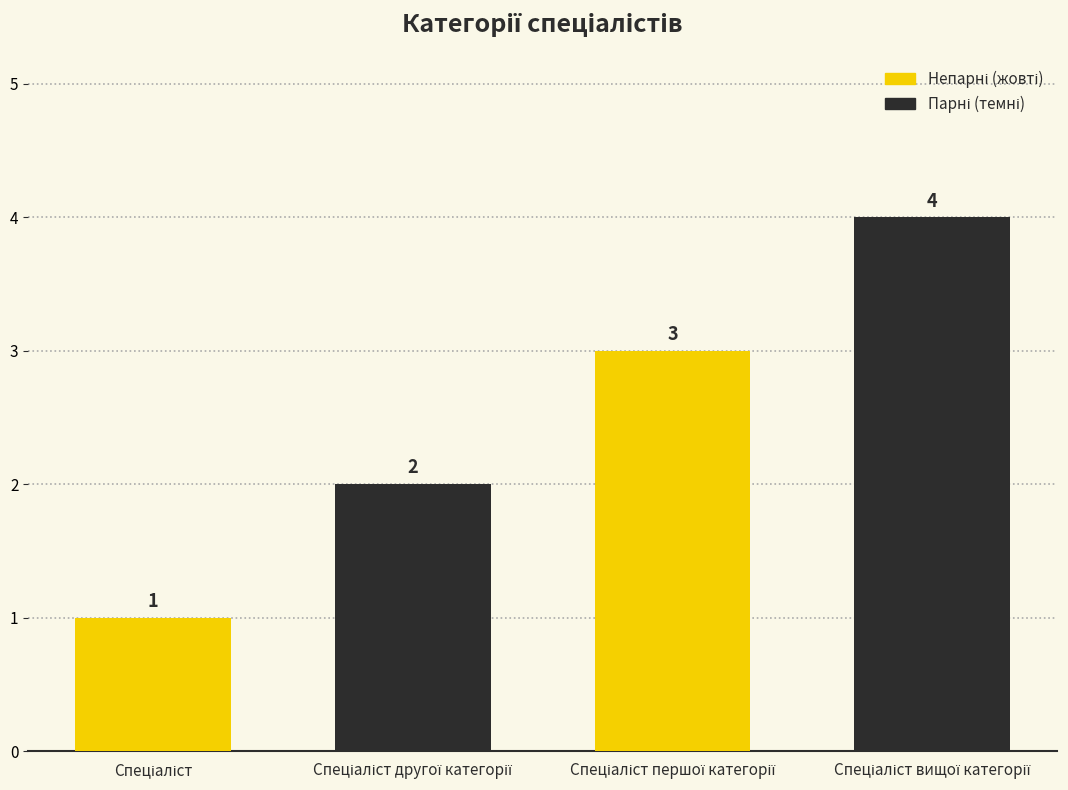

What is the value of the 3rd bar from the left?

3